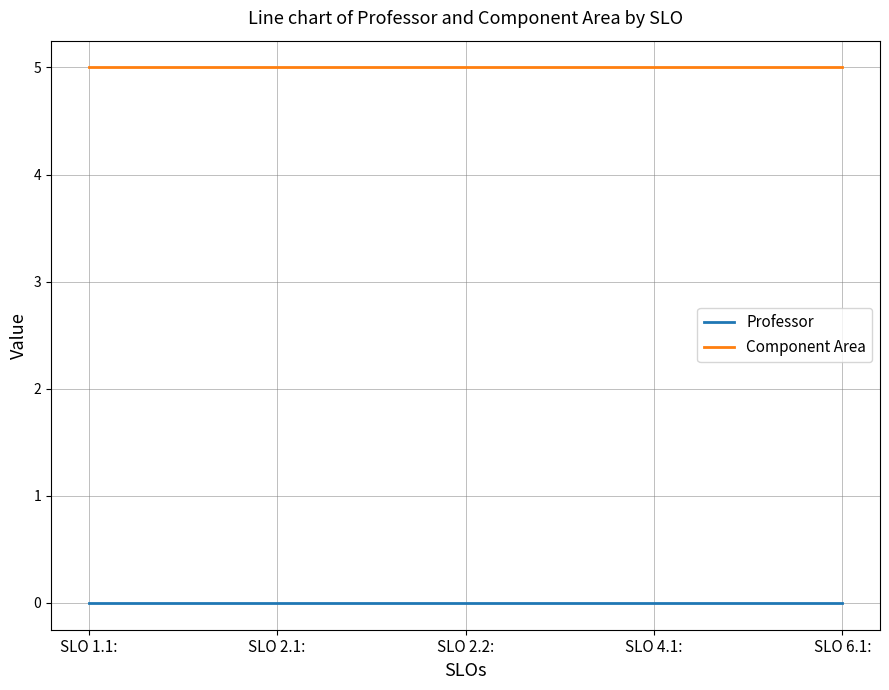

What position from the left is SLO 1.1:?

1